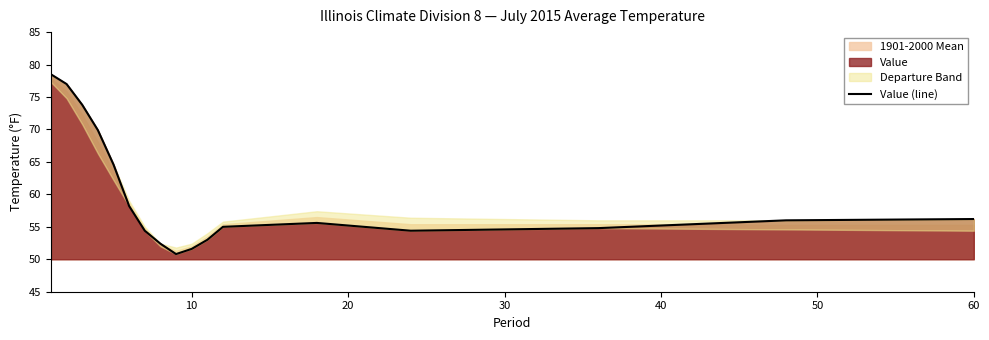

The value of Value at 10 is 74.5. True or false?

False